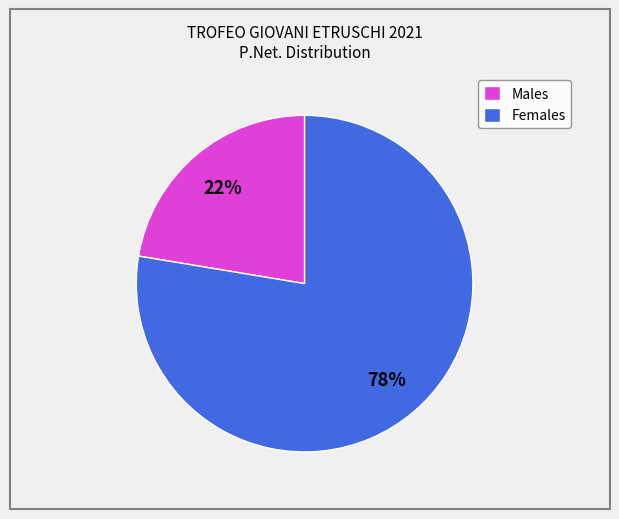

Approximately how many times larger is the value at Females compared to Males?

3.5